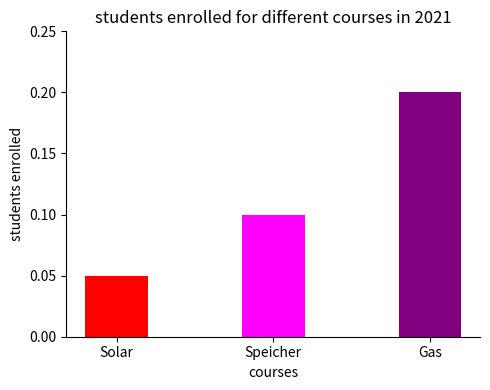

Which has a higher value, Gas or Solar?

Gas